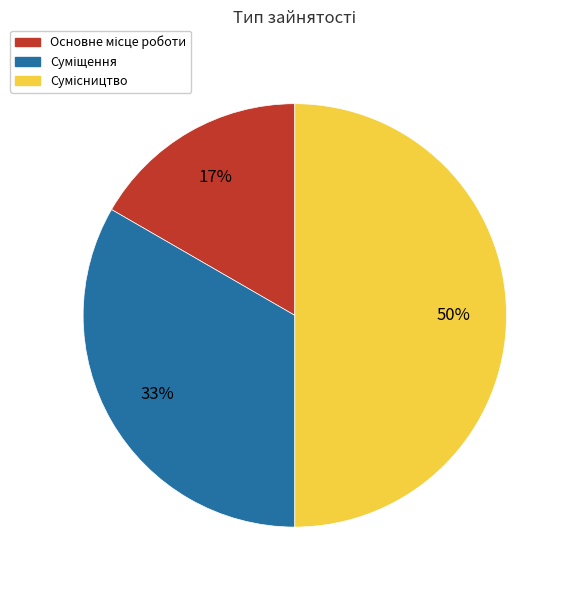

To the nearest percent, what is the difference between the largest and smallest slice percentages?

33%